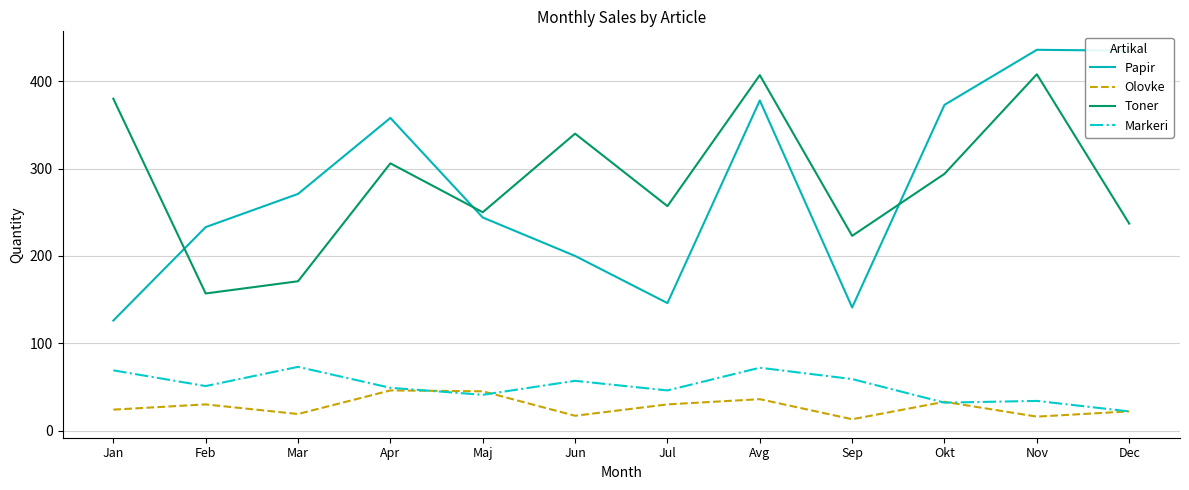

What is the total value across all series at Nov?

894